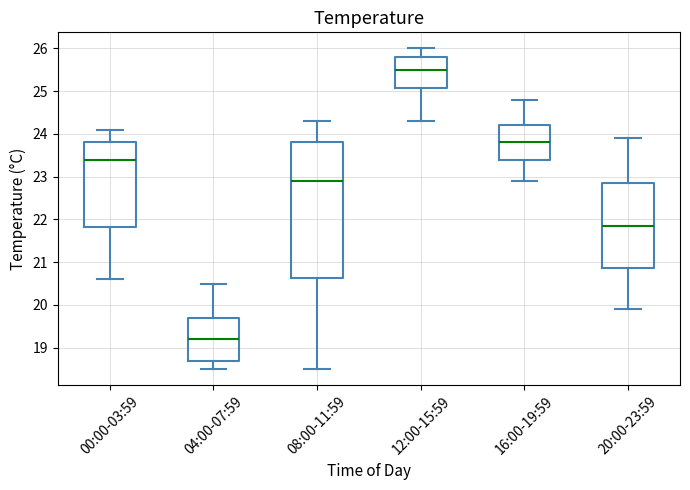

Reading left to right, read every box against the y-axis: the position of its median line, the range the box covers, and the ends of its whiskers. The values are not printed on the chart, so give them approximately, as read against the axis.

00:00-03:59: median 23.4, box 21.8 to 23.8, whiskers 20.6 to 24.1
04:00-07:59: median 19.2, box 18.7 to 19.7, whiskers 18.5 to 20.5
08:00-11:59: median 22.9, box 20.6 to 23.8, whiskers 18.5 to 24.3
12:00-15:59: median 25.5, box 25.1 to 25.8, whiskers 24.3 to 26.0
16:00-19:59: median 23.8, box 23.4 to 24.2, whiskers 22.9 to 24.8
20:00-23:59: median 21.9, box 20.9 to 22.9, whiskers 19.9 to 23.9